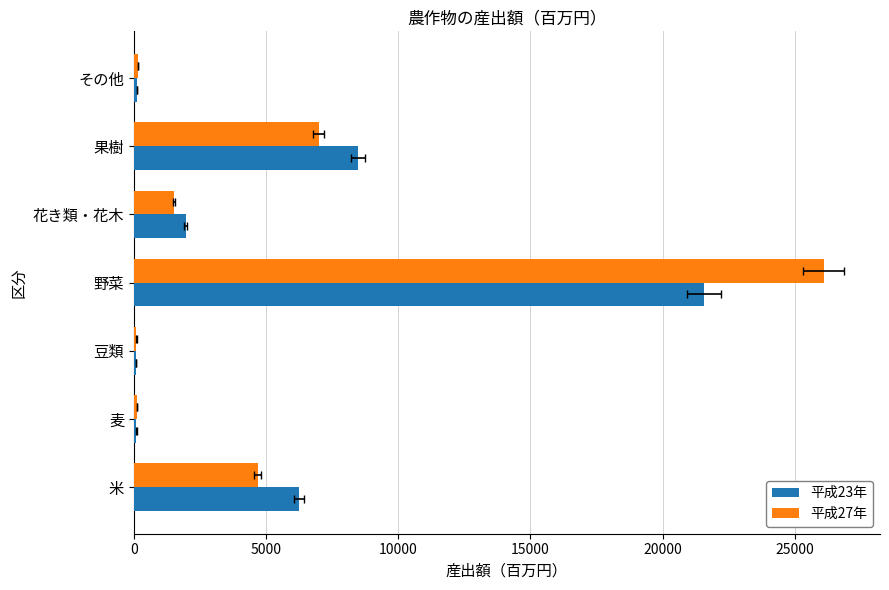

List the series in order of their overall mean, highest first.

平成27年, 平成23年